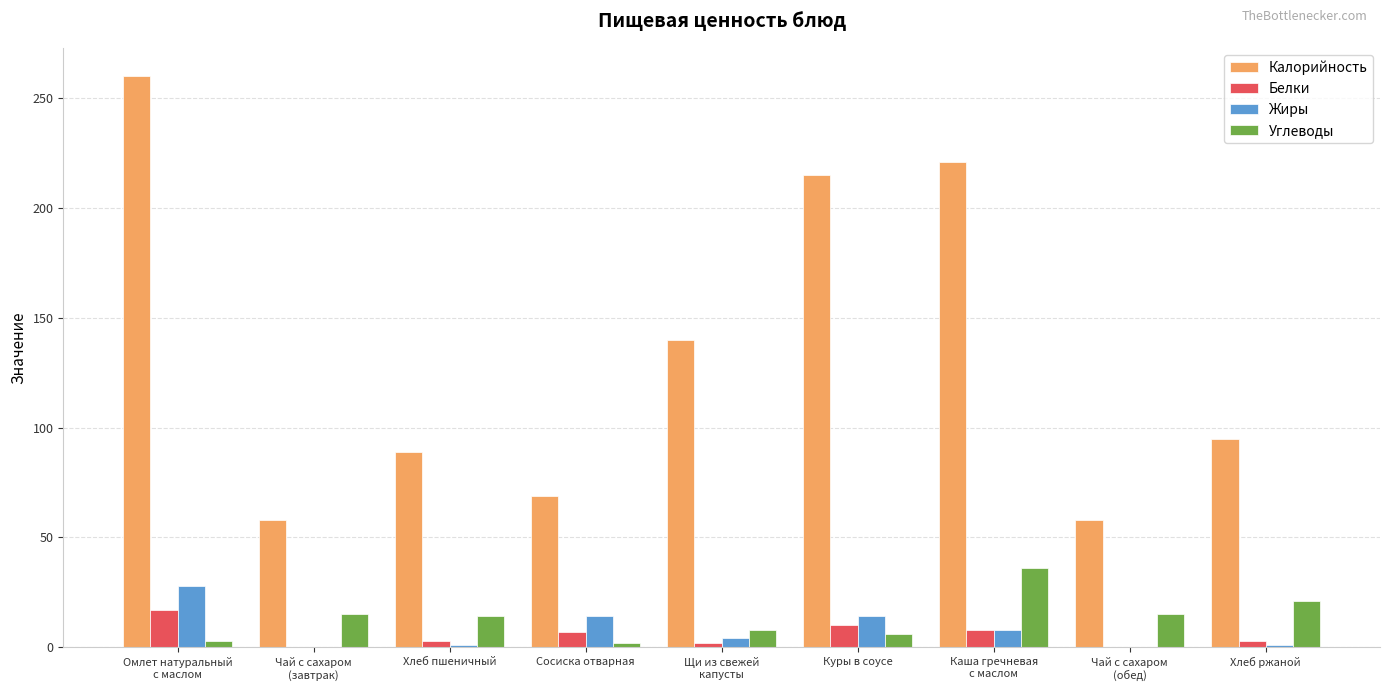

The value of Калорийность at Хлеб пшеничный is 50. True or false?

False